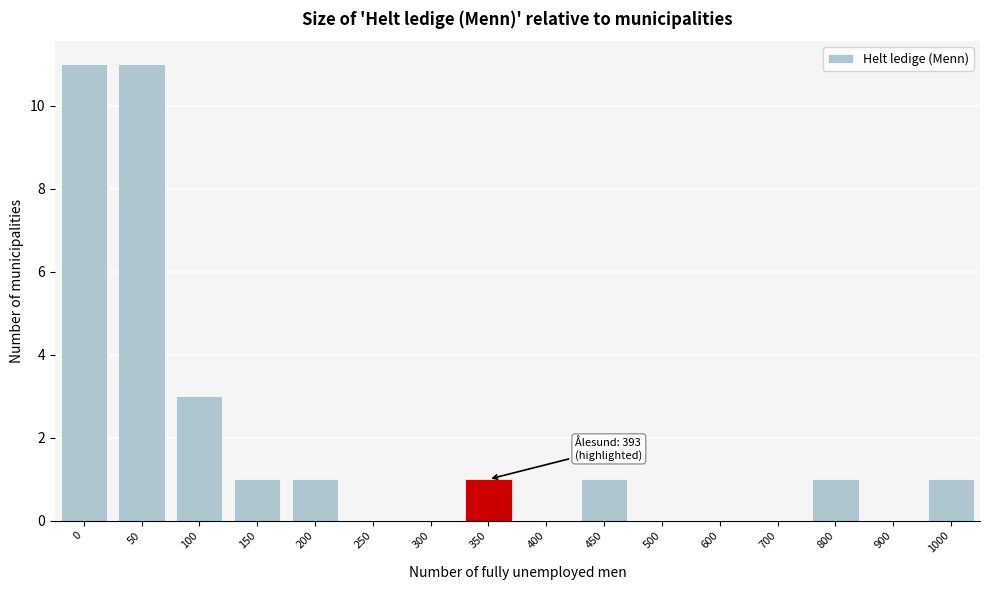

Reading left to right, what are all the values shown in this chart?

0=11	50=11	100=3	150=1	200=1	250=0	300=0	350=1	400=0	450=1	500=0	600=0	700=0	800=1	900=0	1000=1